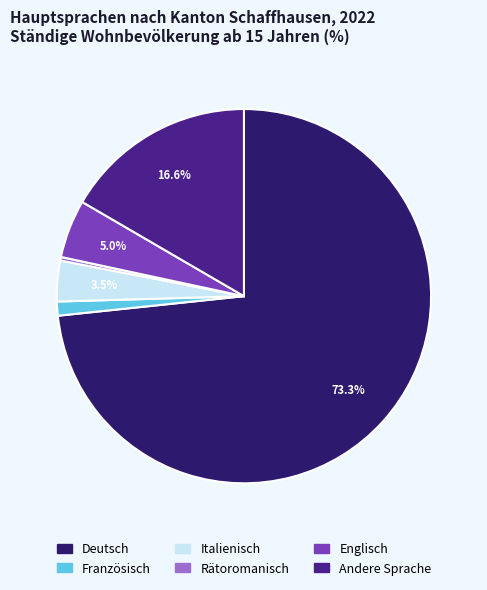

To the nearest percent, what portion does Englisch represent?

5%